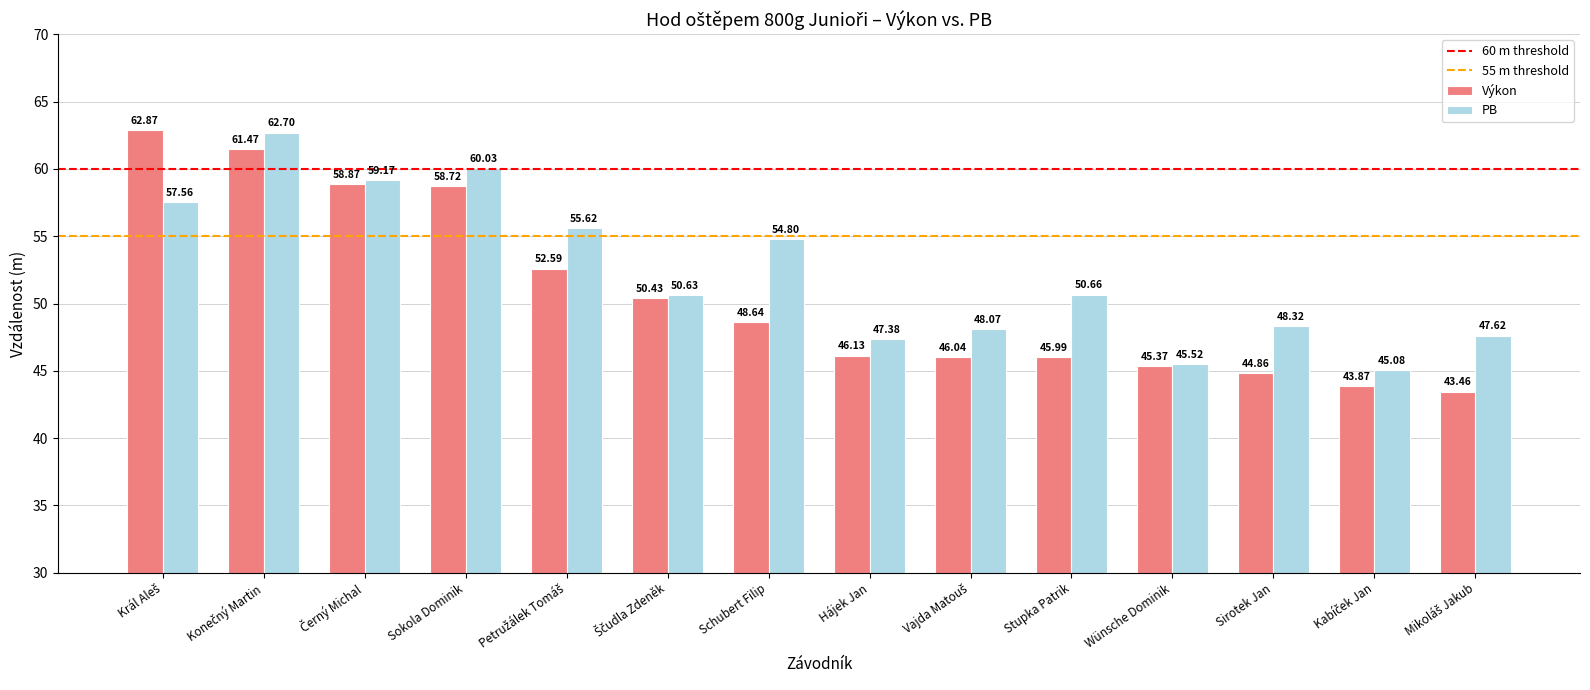

At how many categories does at least one series exceed 47?

12